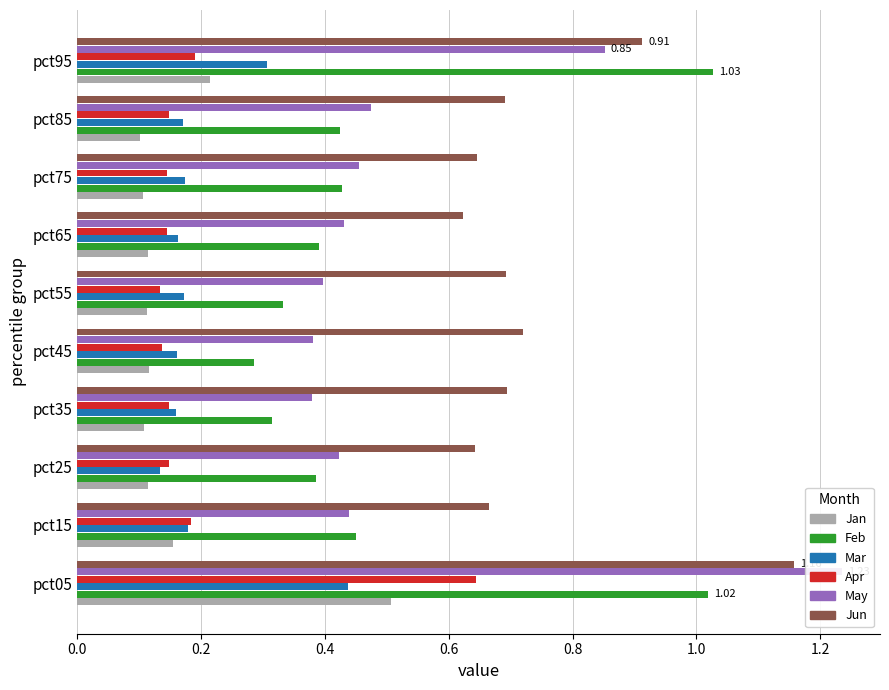

Count the Mar values in the range 0 to 1.

10